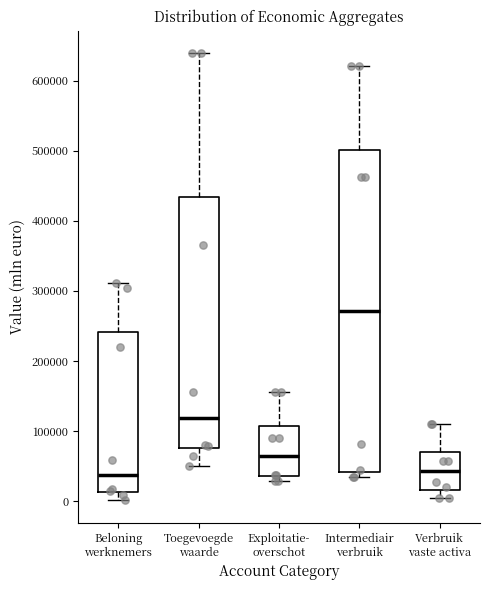

Reading left to right, read every box against the y-axis: the position of its median line, the range the box covers, and the ends of its whiskers. The values are not printed on the chart, so give them approximately, as read against the axis.

Beloning werknemers: median 40000, box 10000 to 240000, whiskers 0 to 310000
Toegevoegde waarde: median 120000, box 80000 to 430000, whiskers 50000 to 640000
Exploitatie- overschot: median 60000, box 40000 to 110000, whiskers 30000 to 160000
Intermediair verbruik: median 270000, box 40000 to 500000, whiskers 30000 to 620000
Verbruik vaste activa: median 40000, box 20000 to 70000, whiskers 0 to 110000